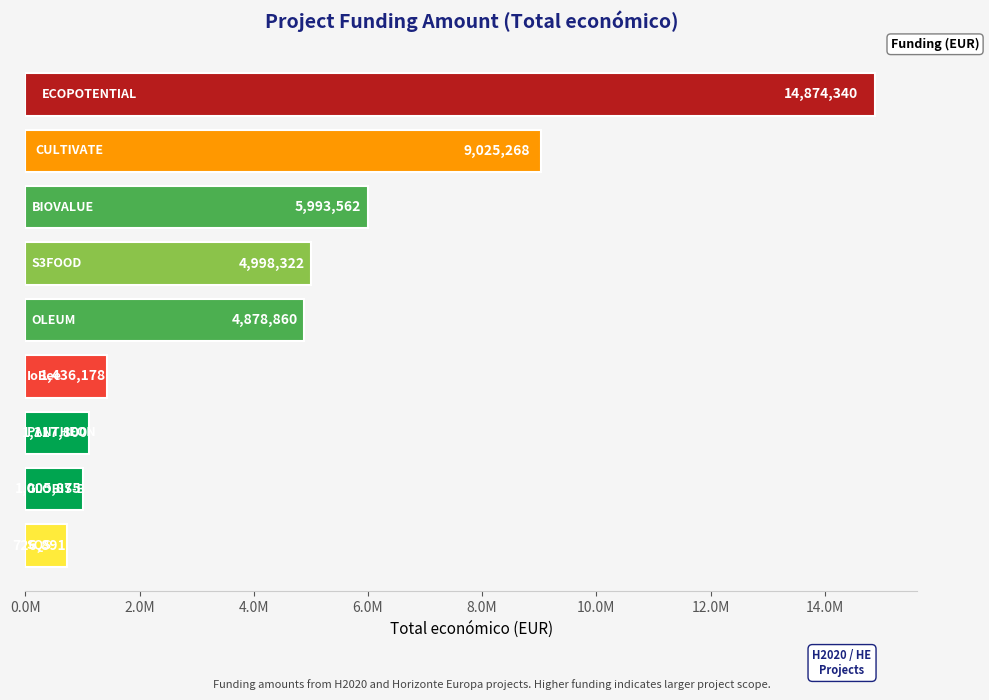

Rank the categories by value from lowest to highest.

SQS, GLOBIS-B, PANTHEON, IoBee, OLEUM, S3FOOD, BIOVALUE, CULTIVATE, ECOPOTENTIAL